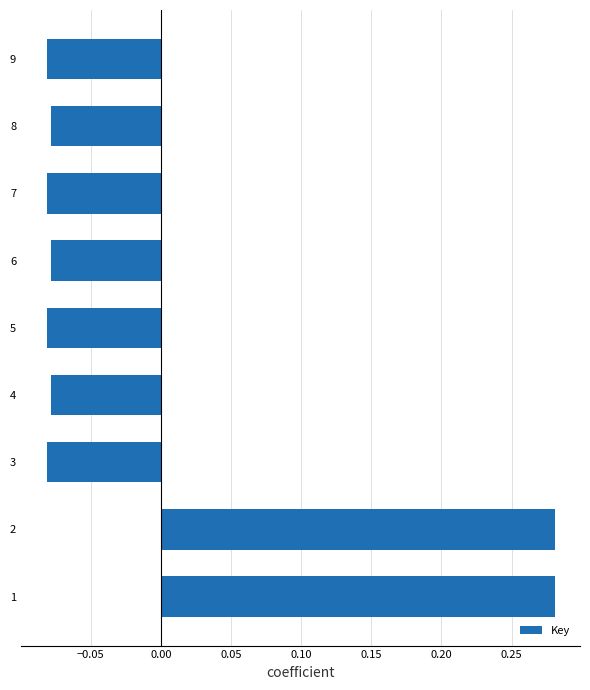

True or false: the data shows 0.1 at 1.

False